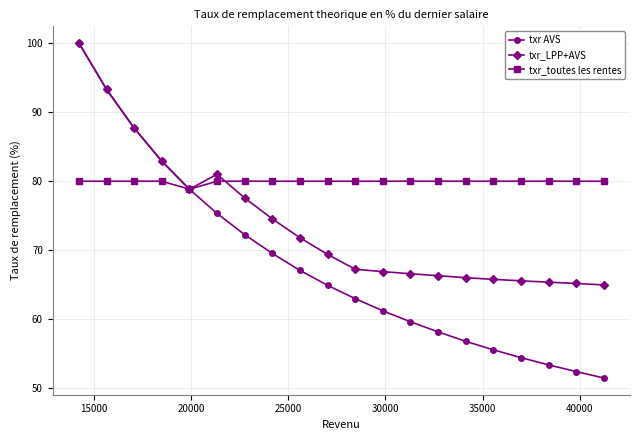

Rank the series by their average value, from lowest to highest.

txr AVS, txr_LPP+AVS, txr_toutes les rentes